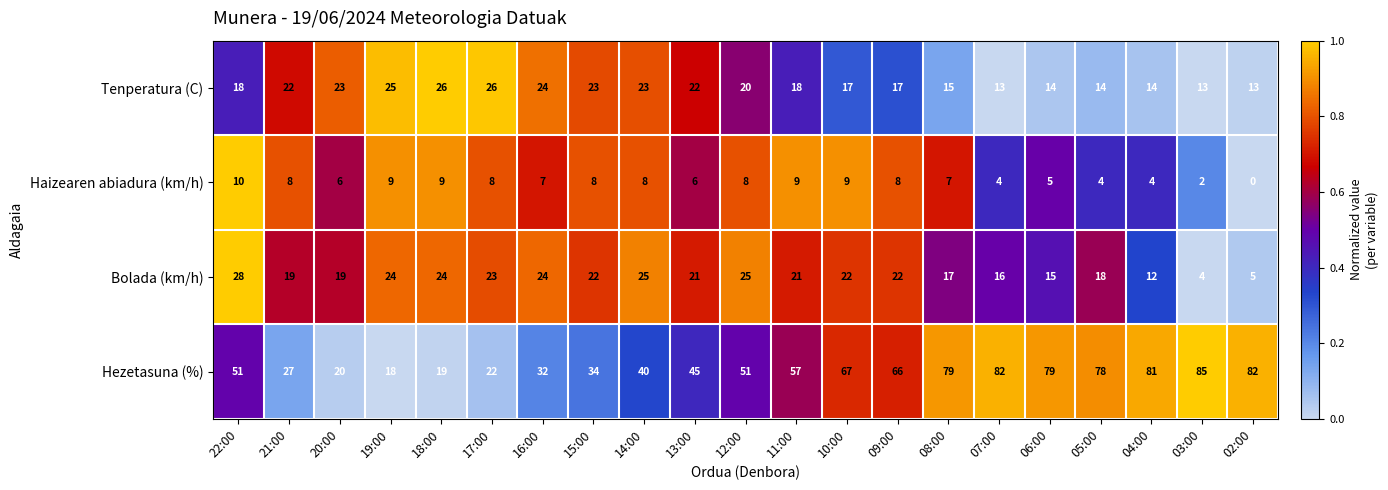

The Tenperatura (C) series shows 13 at 02:00. True or false?

True